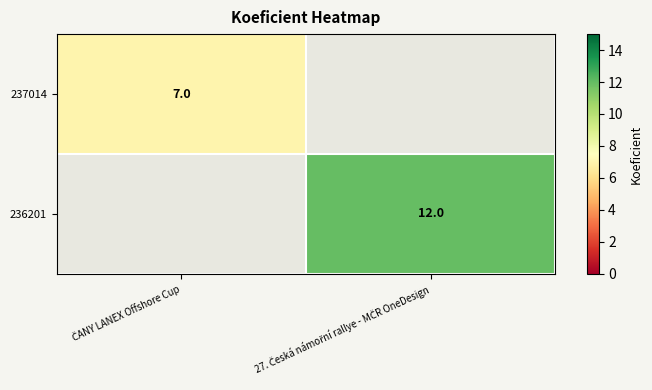

What is the smallest value displayed?

7.0